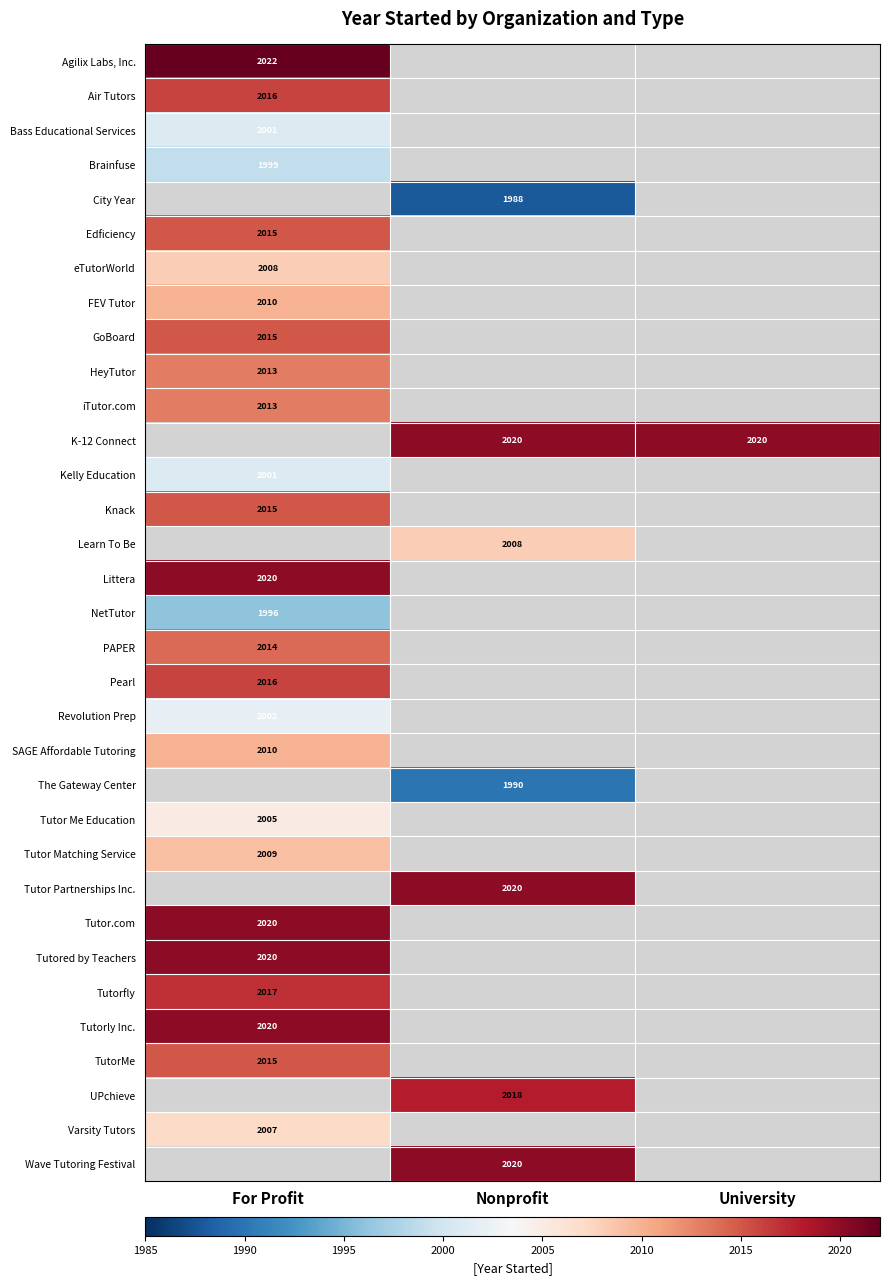

The FEV Tutor series shows 3548 at For Profit. True or false?

False